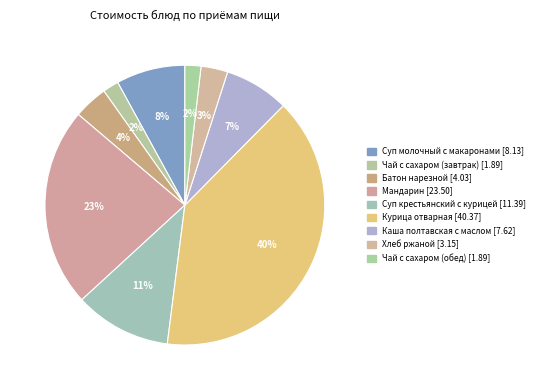

Does Мандарин represent more than half of the total?

No